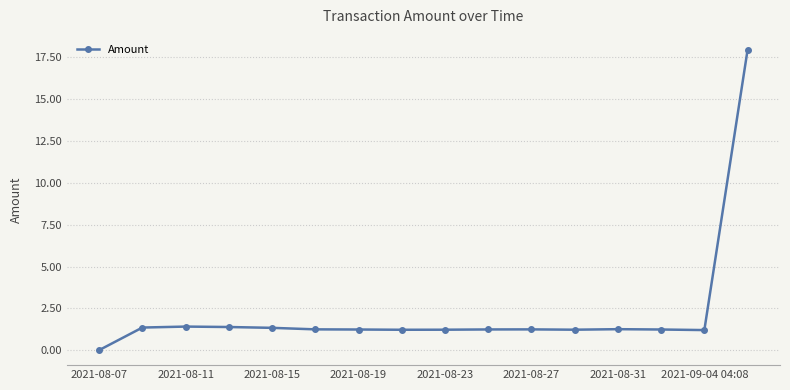

Does the chart display data point markers on the line(s)?

Yes